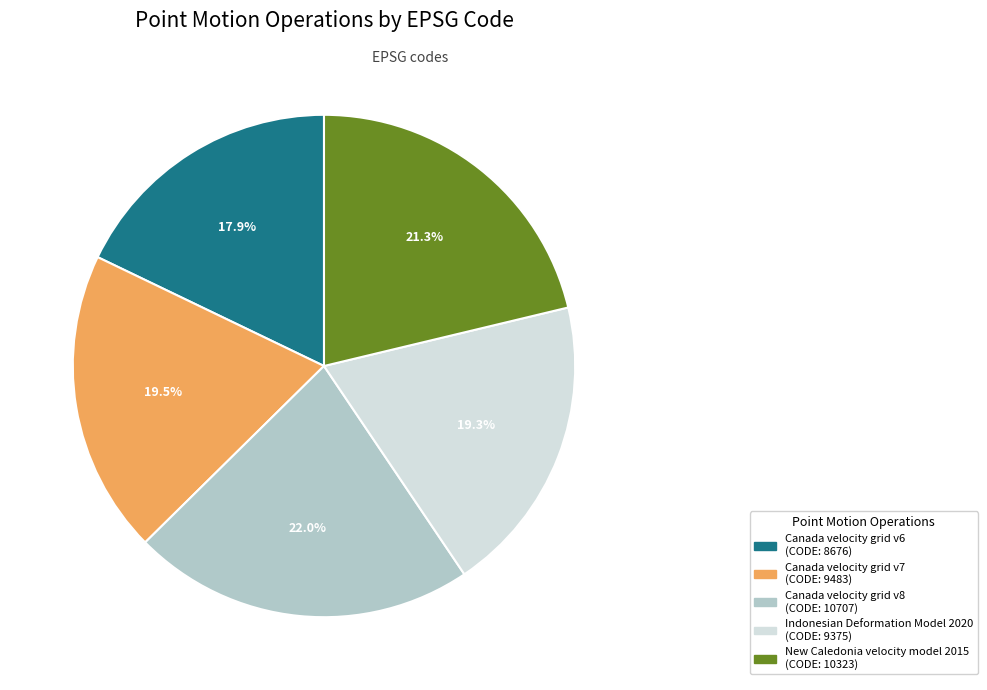

How many segments does this pie chart have?

5